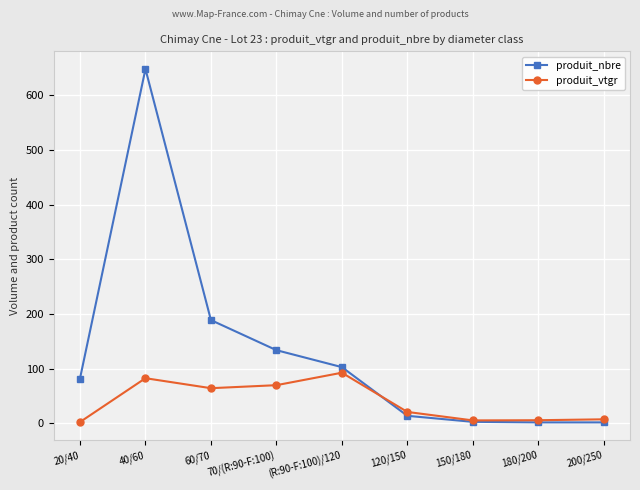

List the series in order of their peak value, highest first.

produit_nbre, produit_vtgr